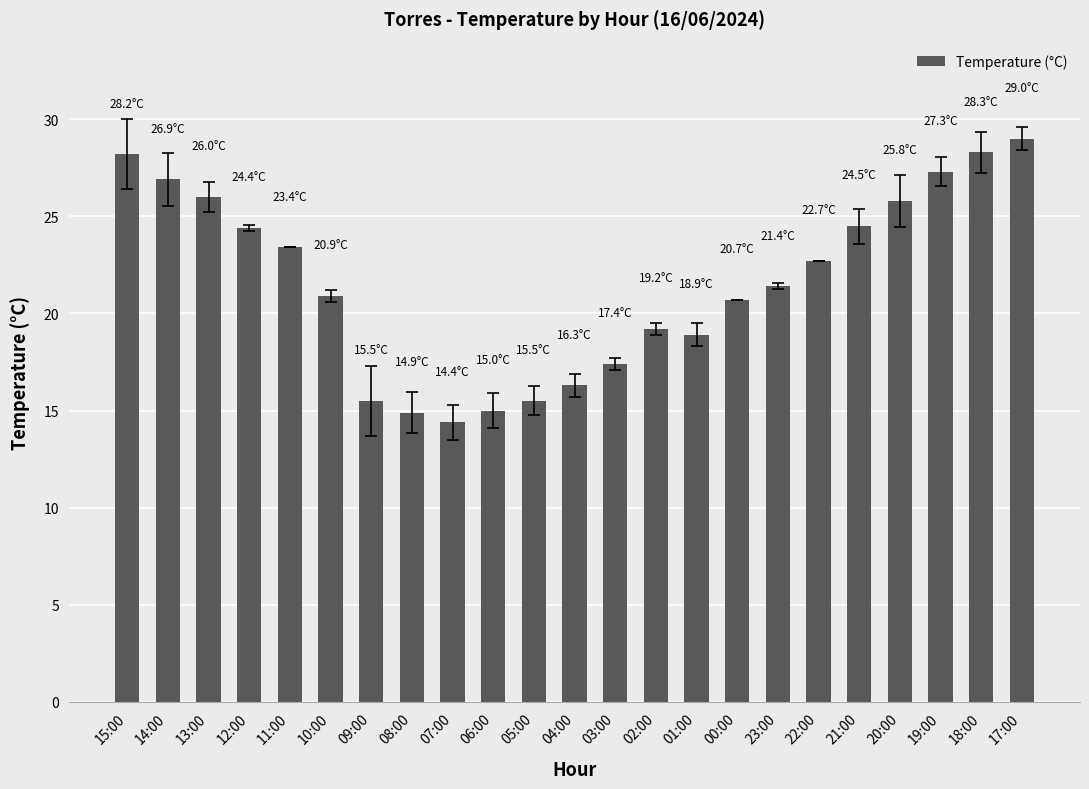

Are the bars horizontal?

No